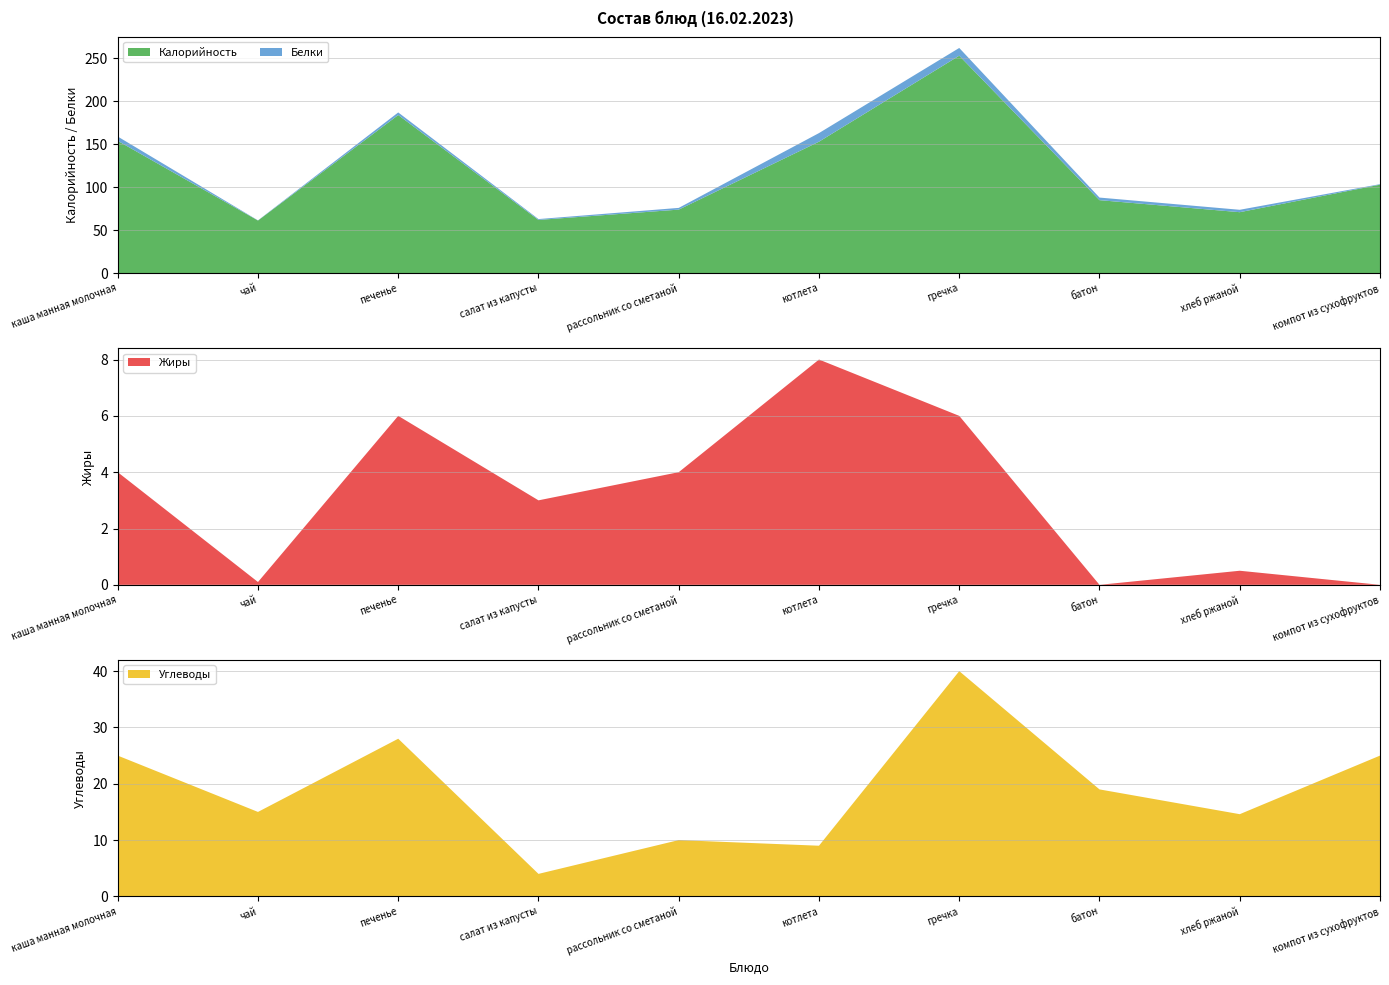

Reading left to right, transcribe all the data shown in this chart.

Калорийность: 154.0	61.3	184.0	62.0	74.0	153.0	253.0	85.0	71.0	103.0
Белки: 5.0	0.2	3.0	1.0	2.0	10.0	9.0	3.0	2.8	0.6
Жиры: 4.0	0.1	6.0	3.0	4.0	8.0	6.0	0.0	0.5	0.0
Углеводы: 25.0	15.0	28.0	4.0	10.0	9.0	40.0	19.0	14.6	25.0